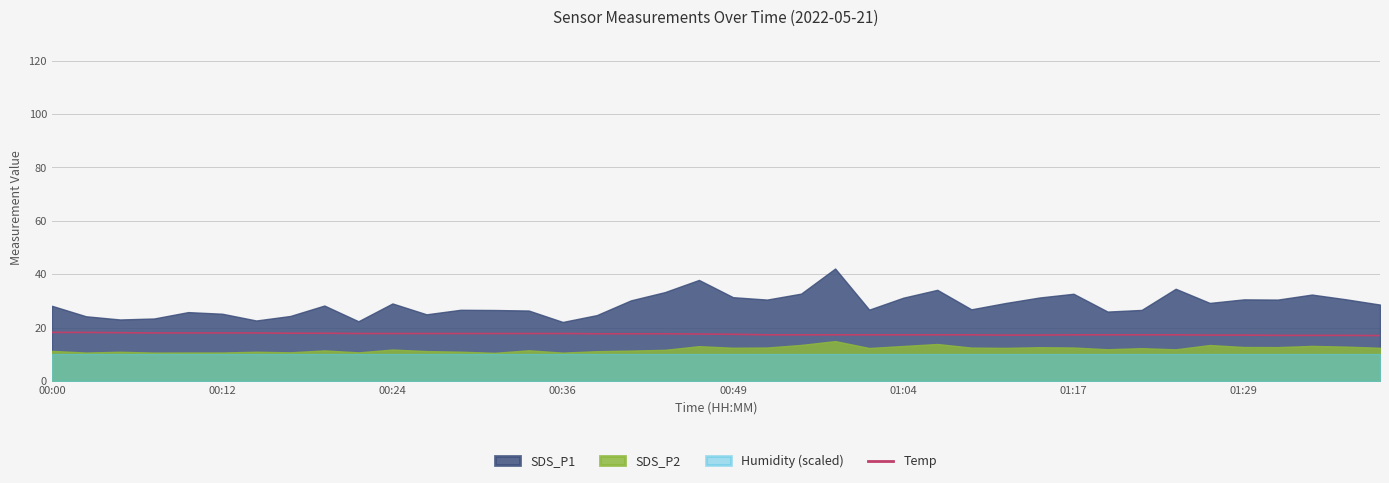

Is it true that Temp equals 17.2 at 01:29?

True